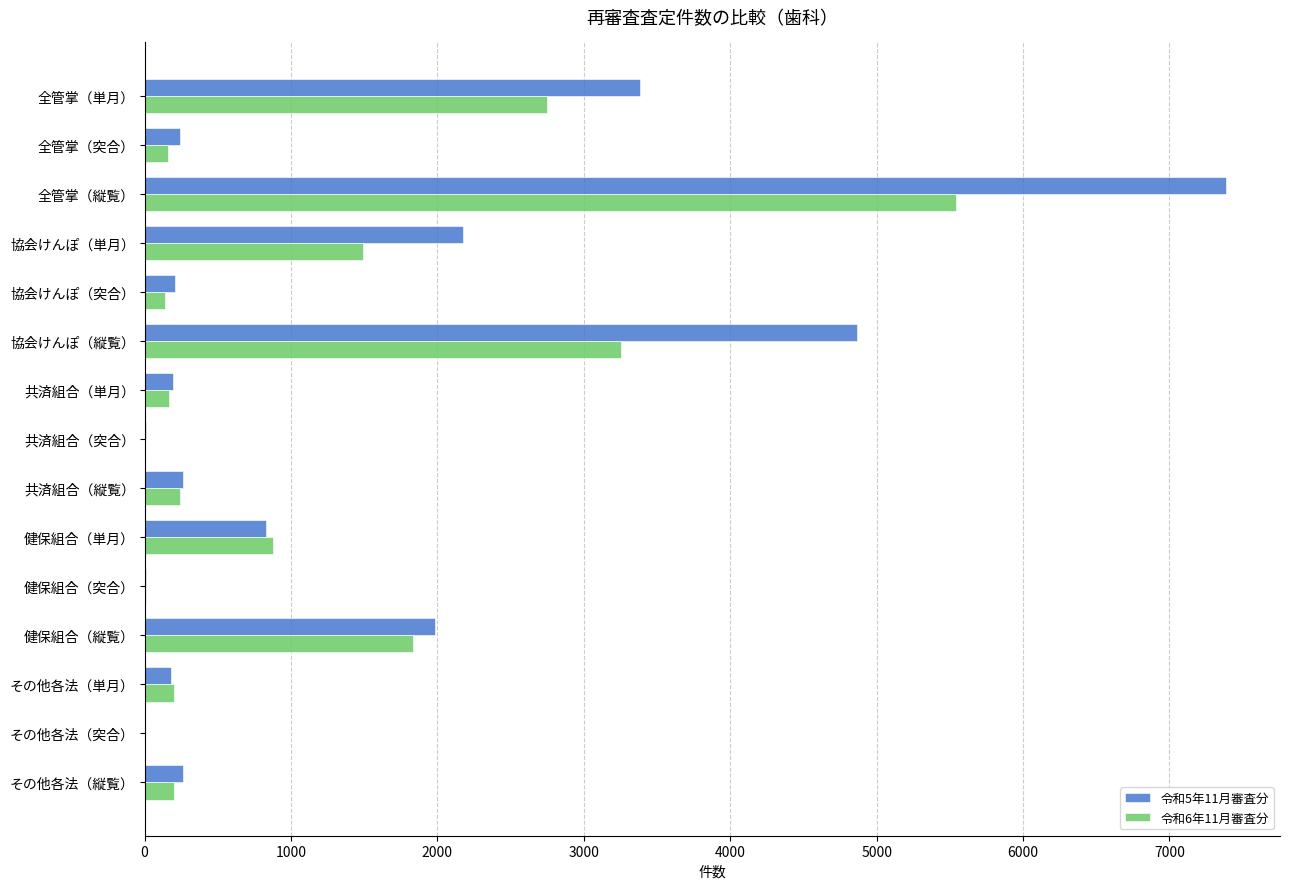

What is the sum of all 令和6年11月審査分 values?

16885